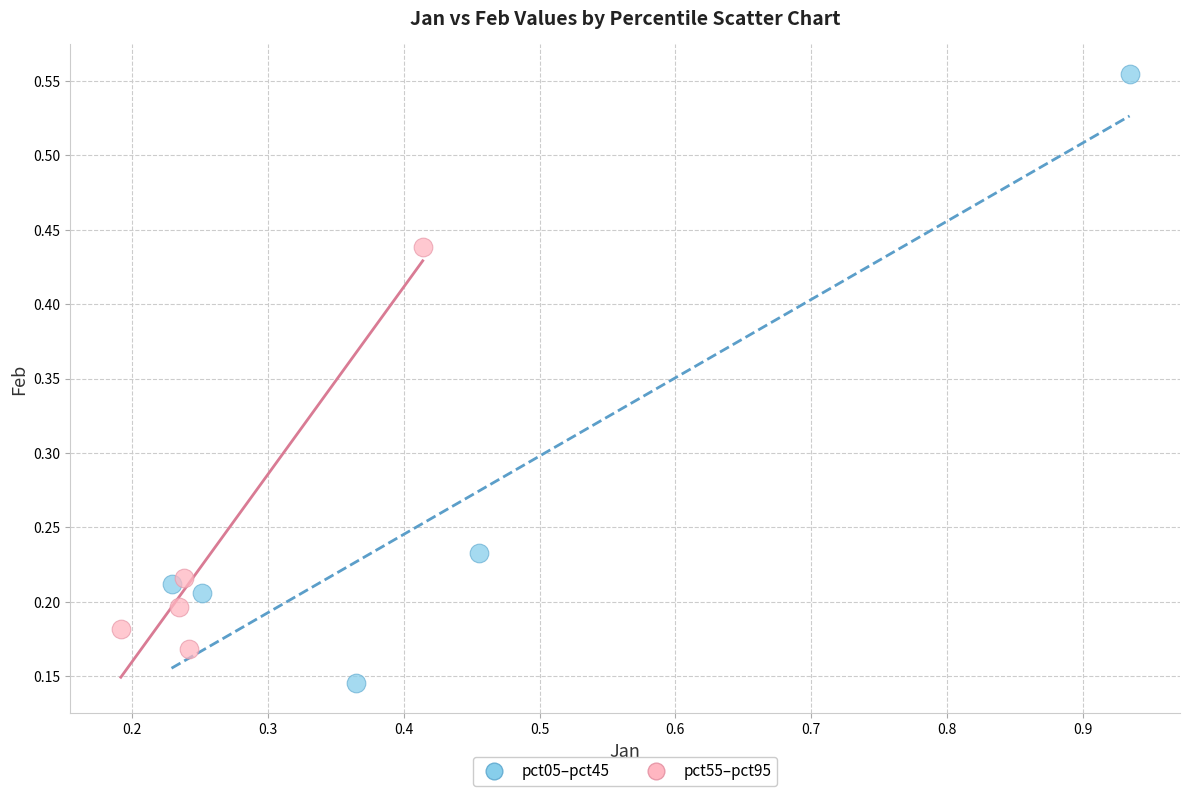

Which series has the widest spread of Y values?

pct05–pct45